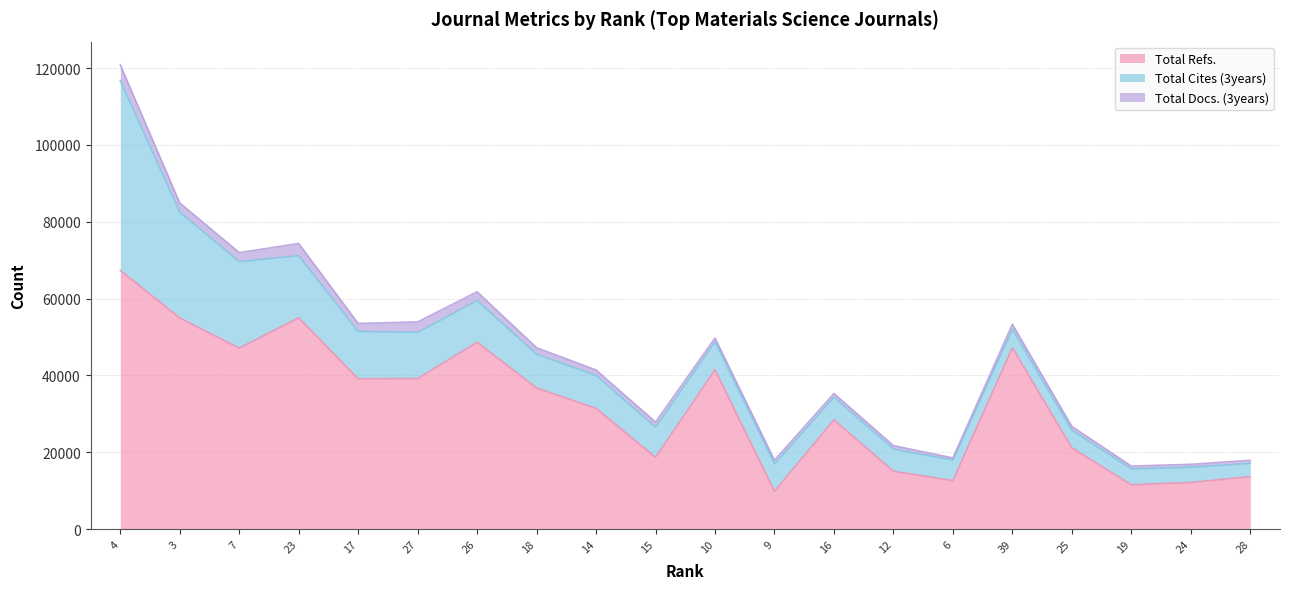

True or false: Total Refs. and Total Docs. (3years) intersect in this chart.

False